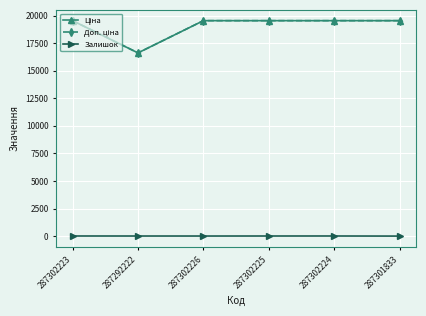

How many lines are shown in the chart?

3